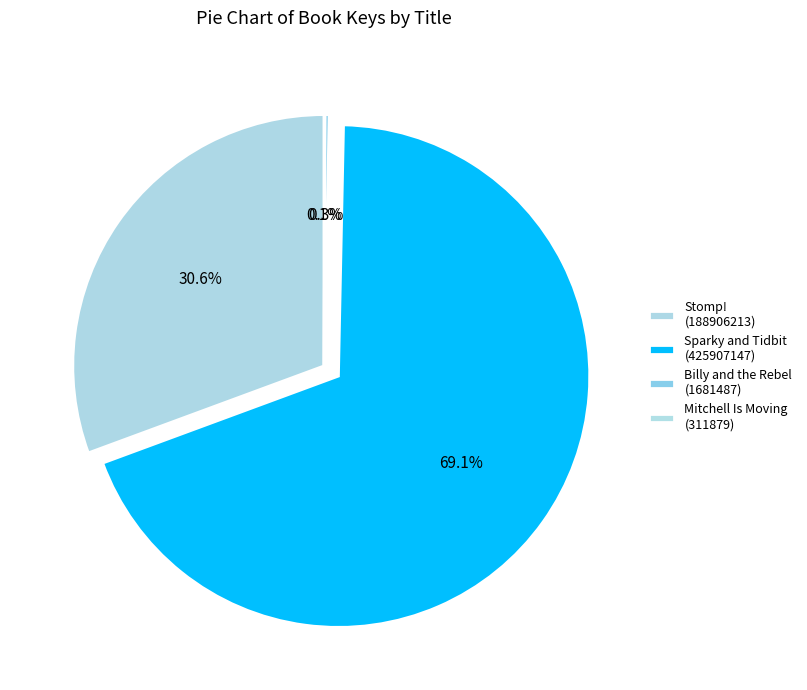

How many segments does this pie chart have?

4